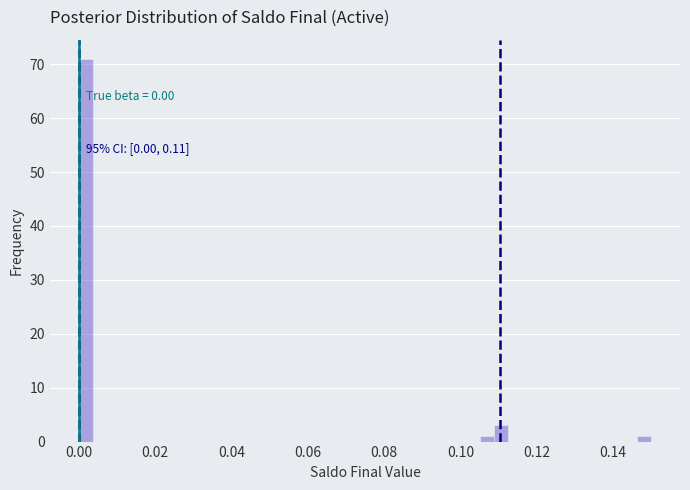

Around what value on the x-axis is the tallest bar? Give the approximate position of its centre, as read against the axis.

0.002